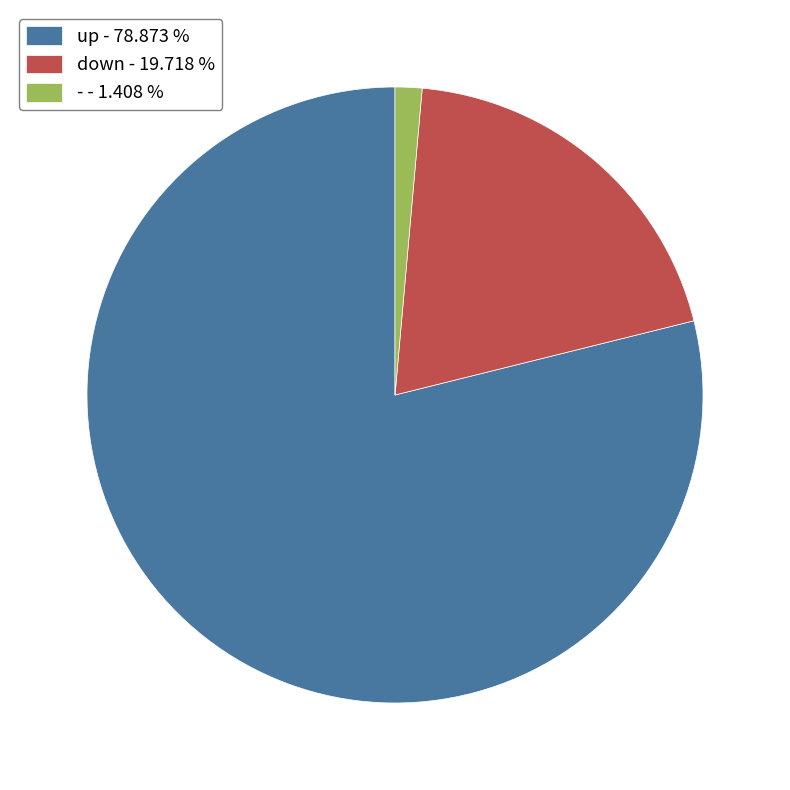

How many slices are in this pie chart?

3